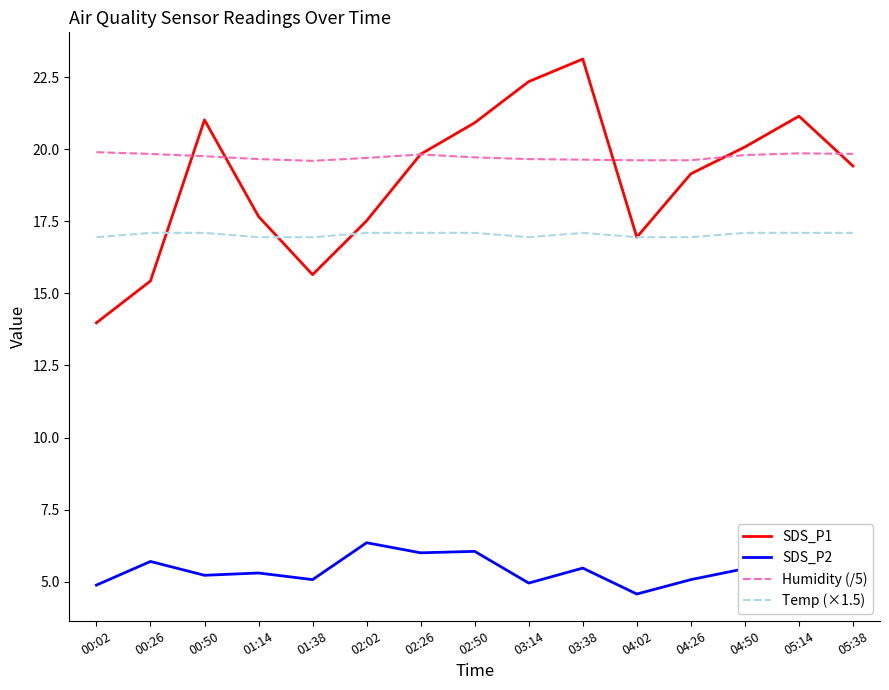

True or false: SDS_P1 has a value of 17.5 at 02:02.

True